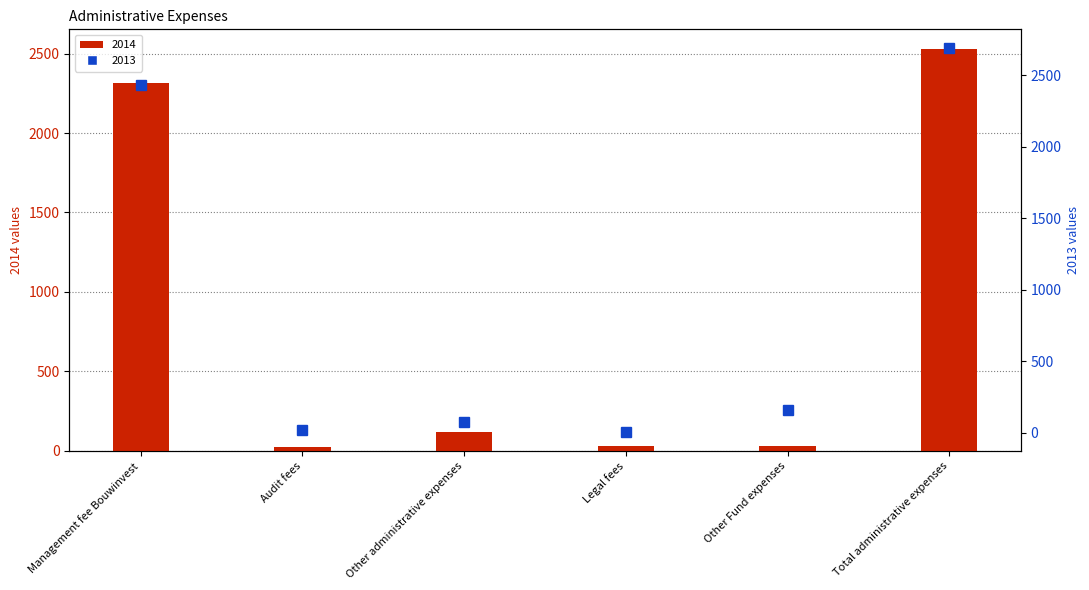

Which label corresponds to the smallest value in the chart?

Legal fees